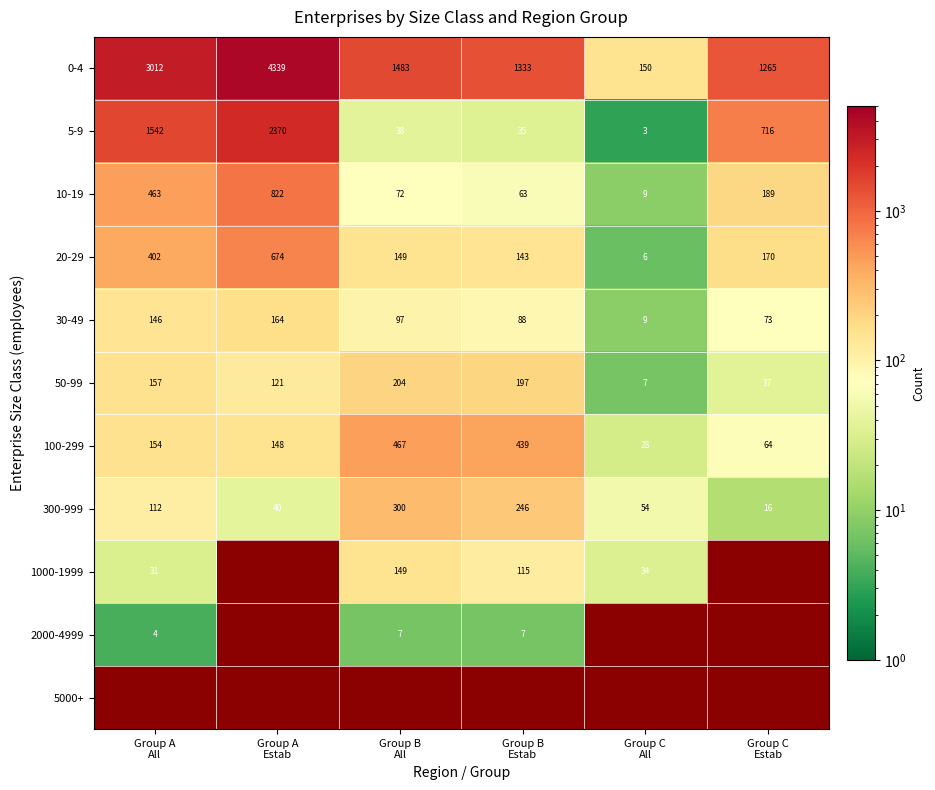

What is the sum of all 100-299 values?

1300